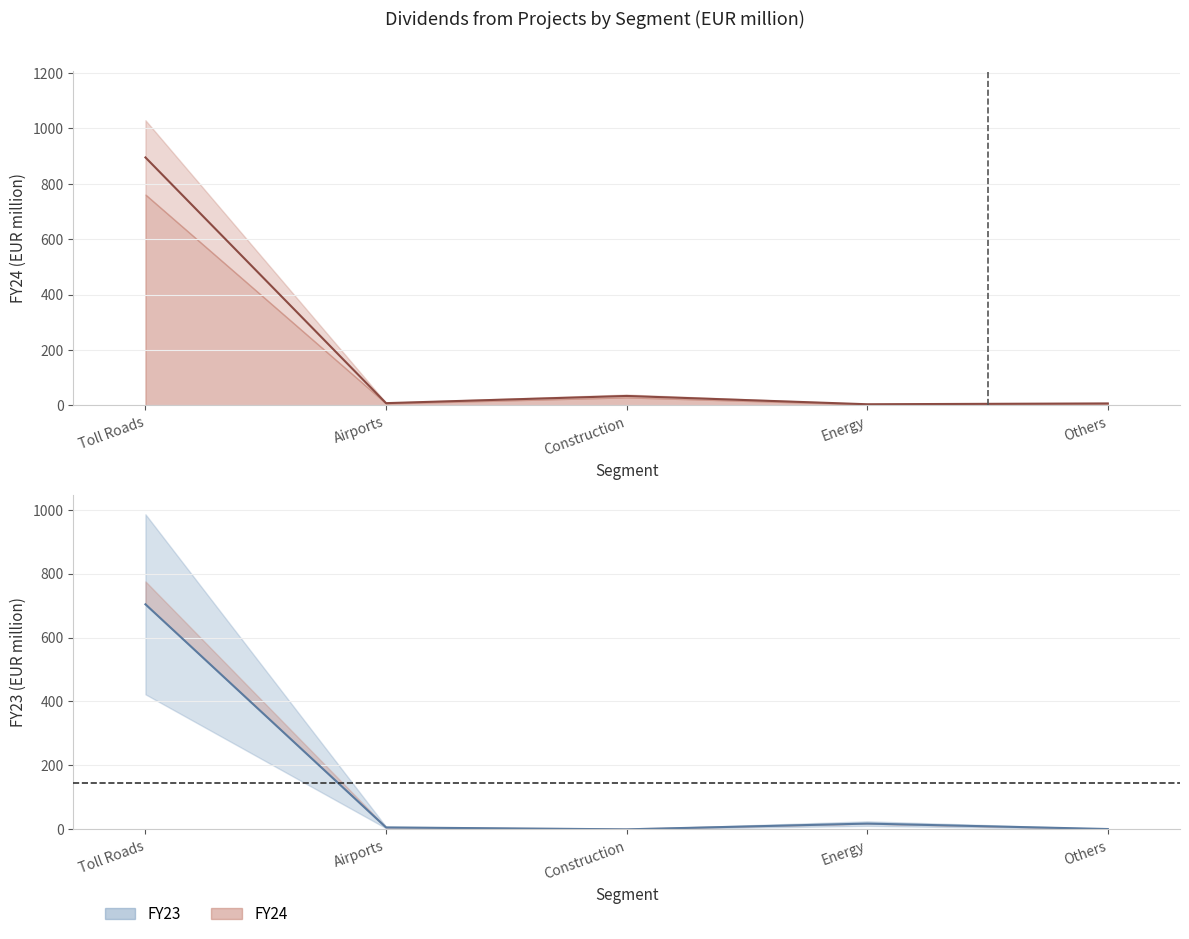

What position from the left is Construction?

3